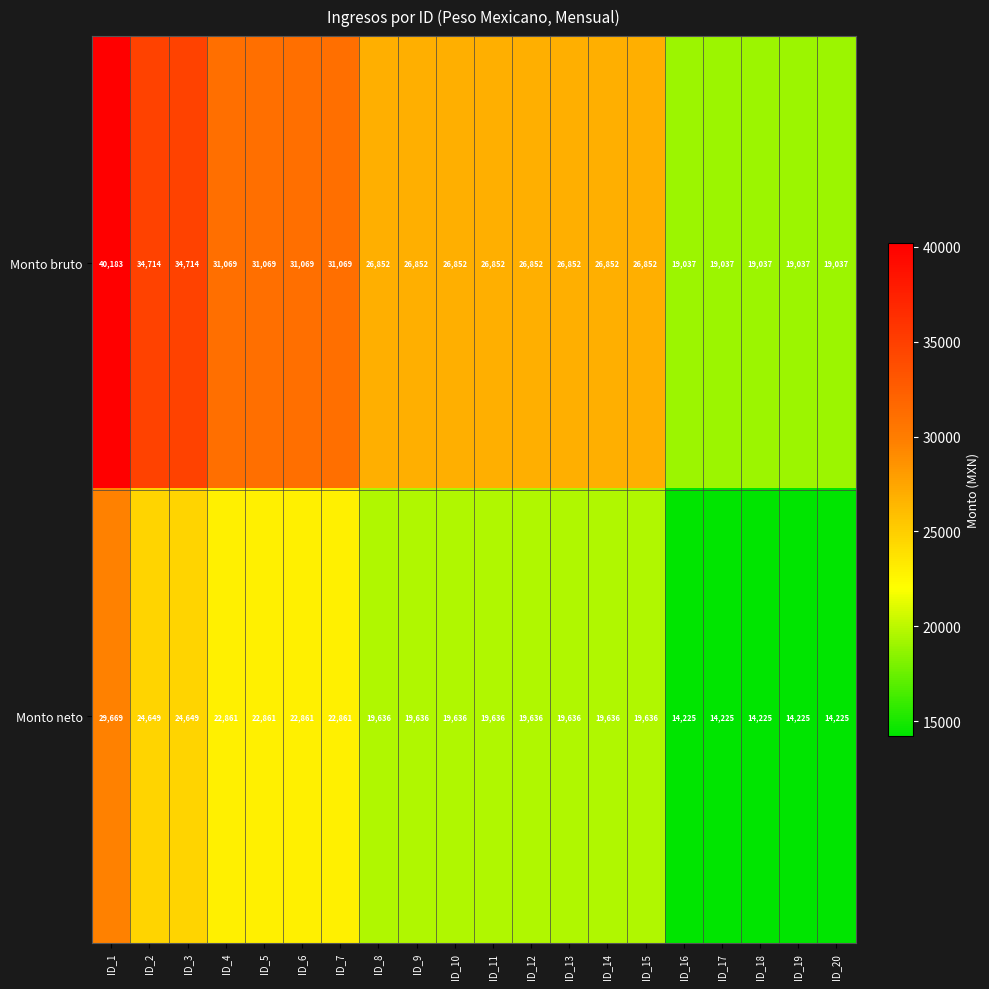

What is the sum of the Monto bruto values at ID_8 and ID_6?

57921